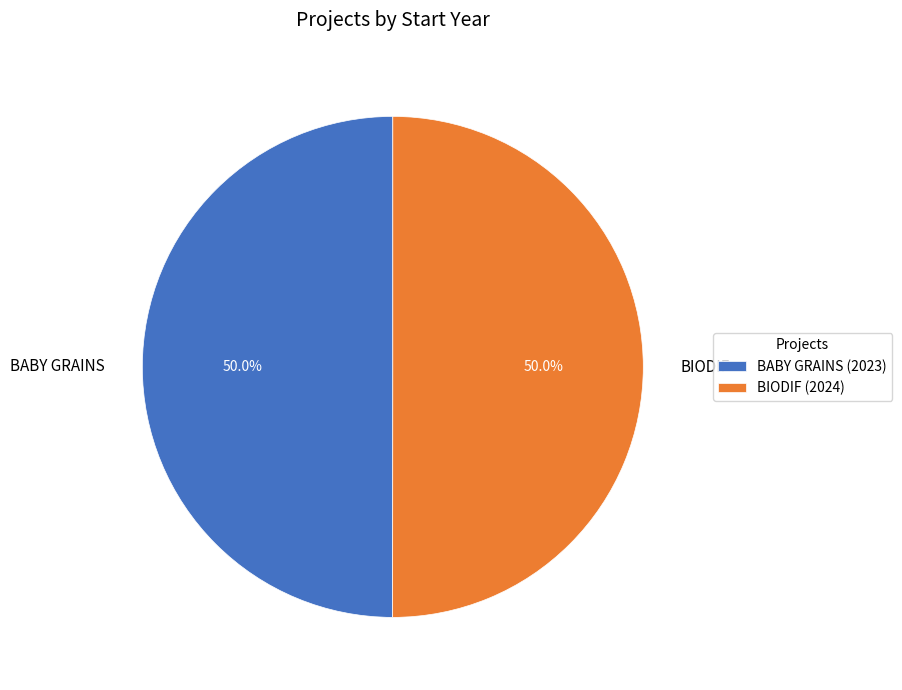

To the nearest percent, what is the combined percentage of BIODIF and BABY GRAINS?

100%